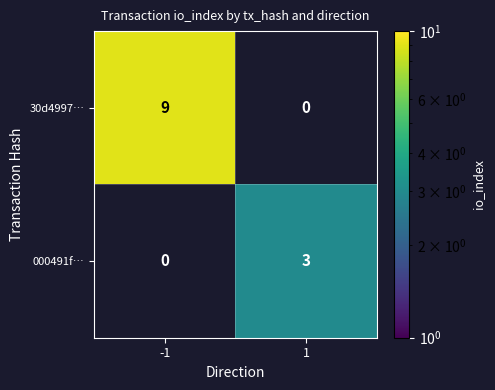

True or false: 000491f… has a value of 5 at 1.

False